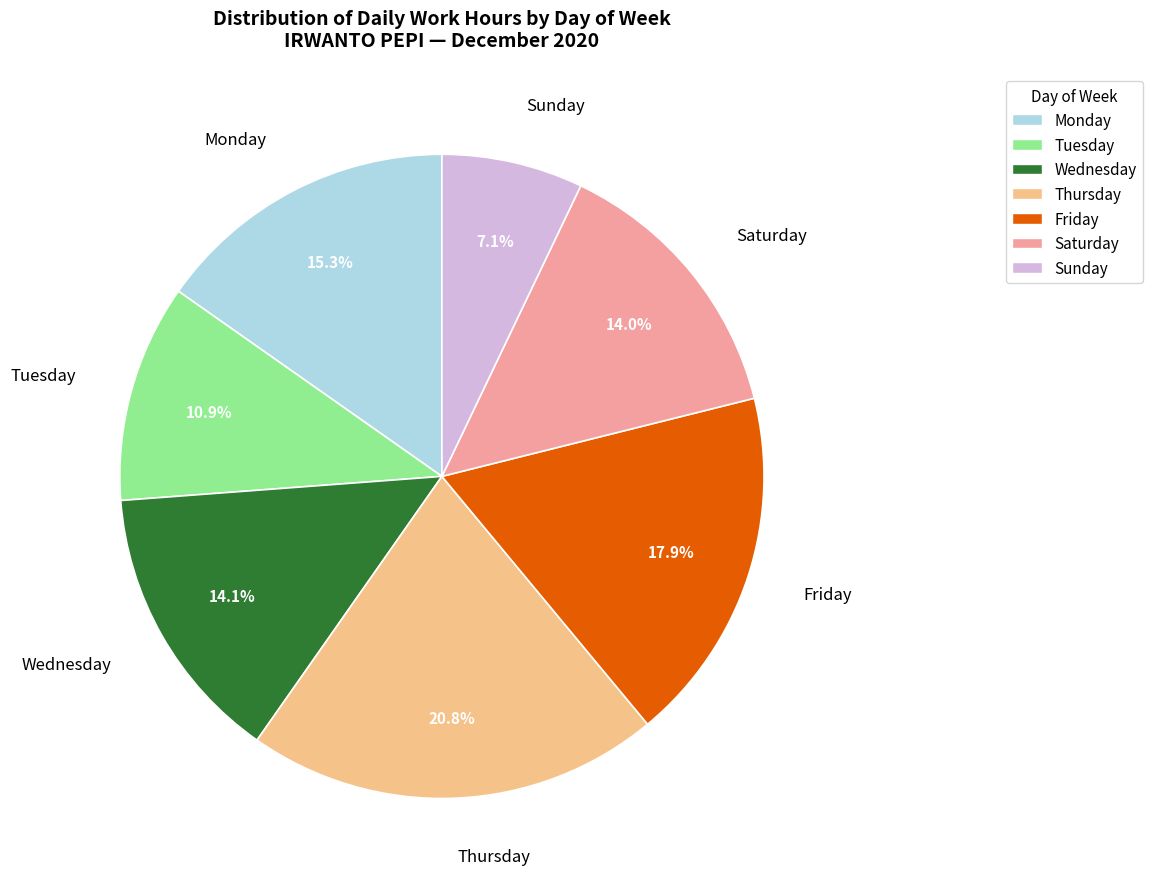

To the nearest percent, what is the average slice percentage?

14%